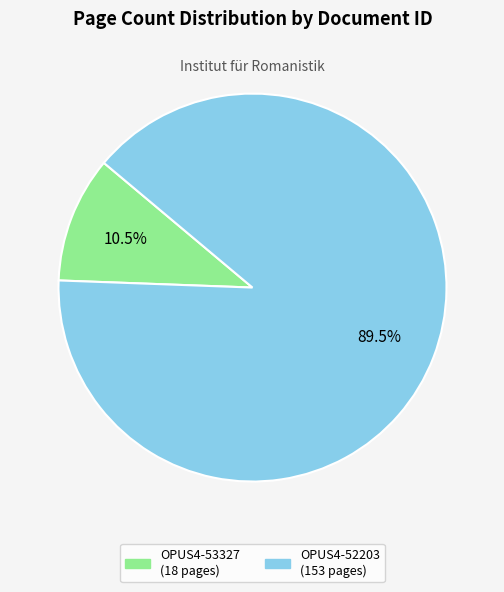

To the nearest percent, what is the difference between the largest and smallest slice percentages?

79%